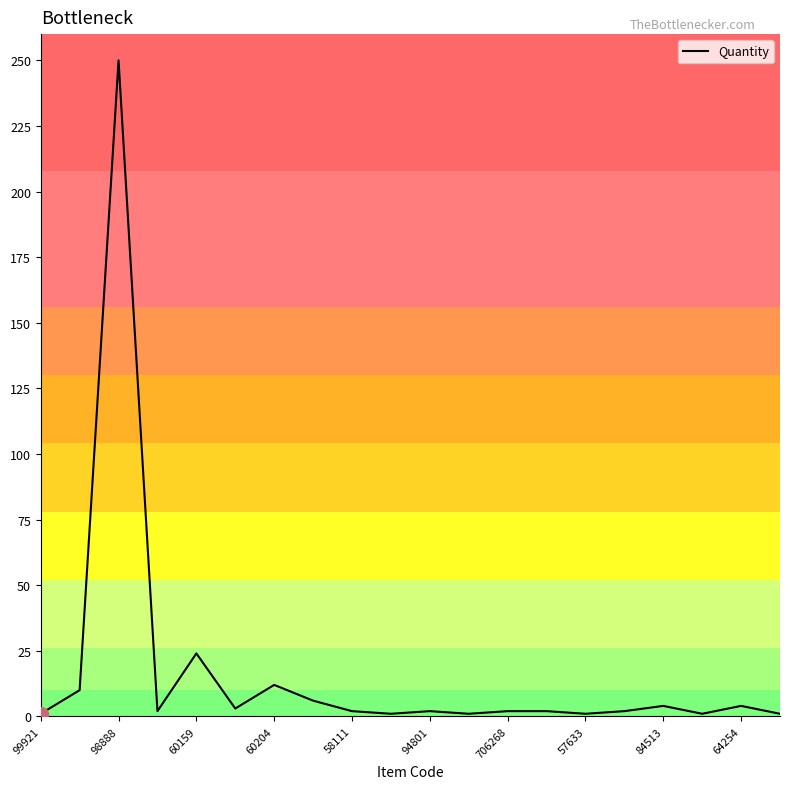

What is the maximum value shown in the chart?

250